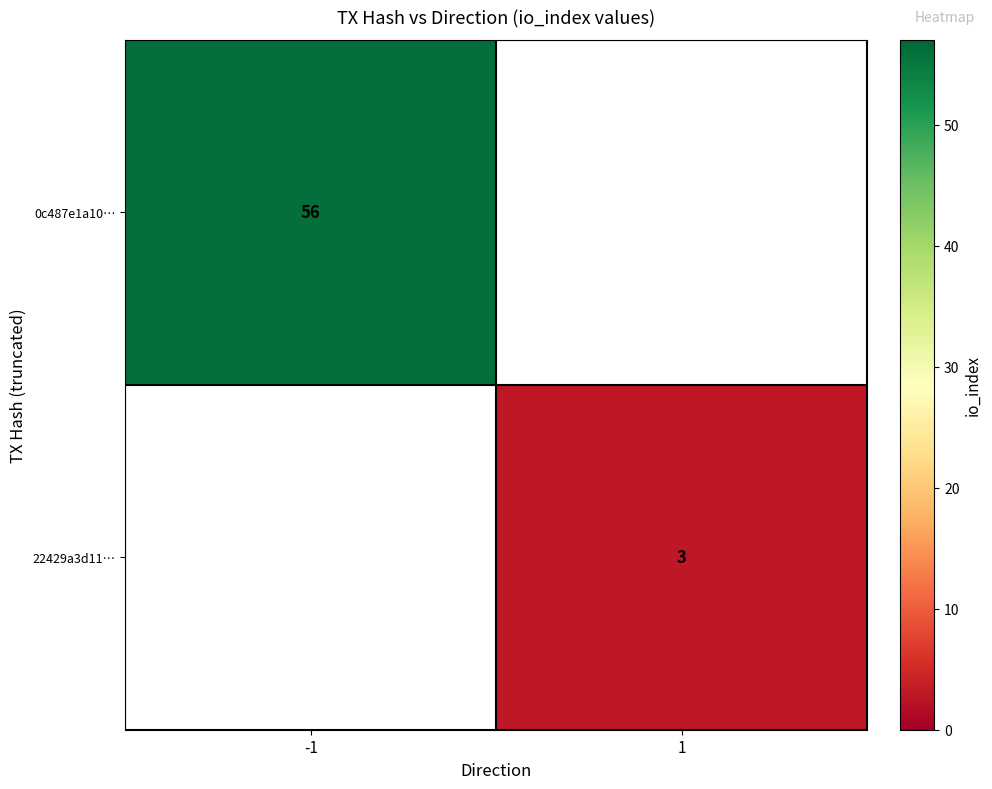

True or false: 0c487e1a10… has a value of 32 at -1.

False